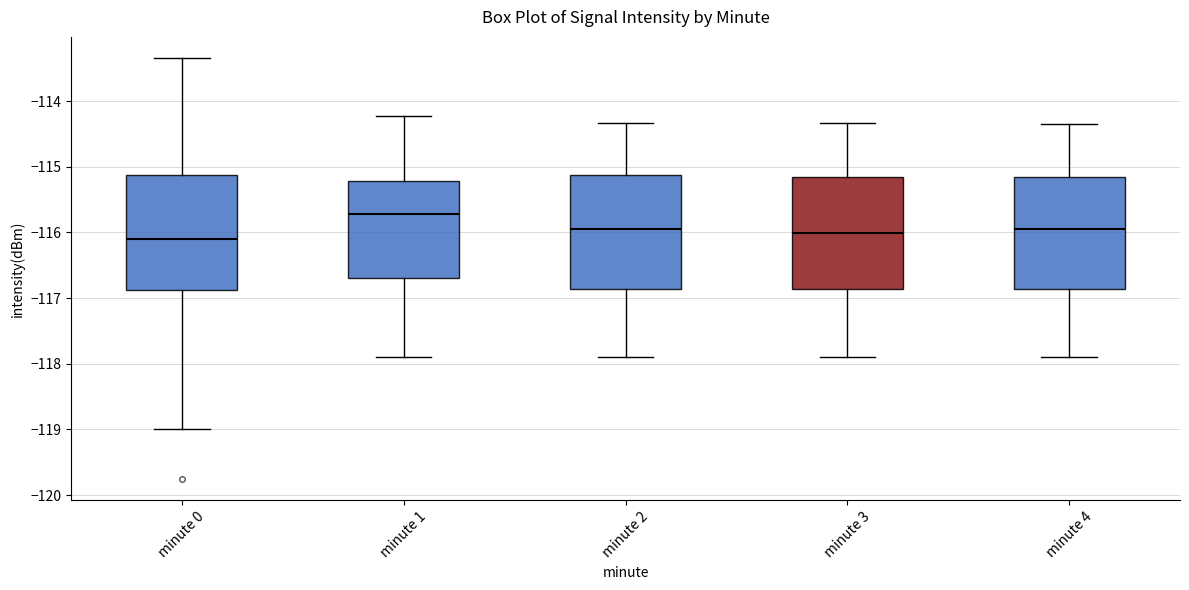

Where is the lower edge of the box for minute 2 on the y-axis? The values are not printed on the chart, so give them approximately, as read against the axis.

-116.9